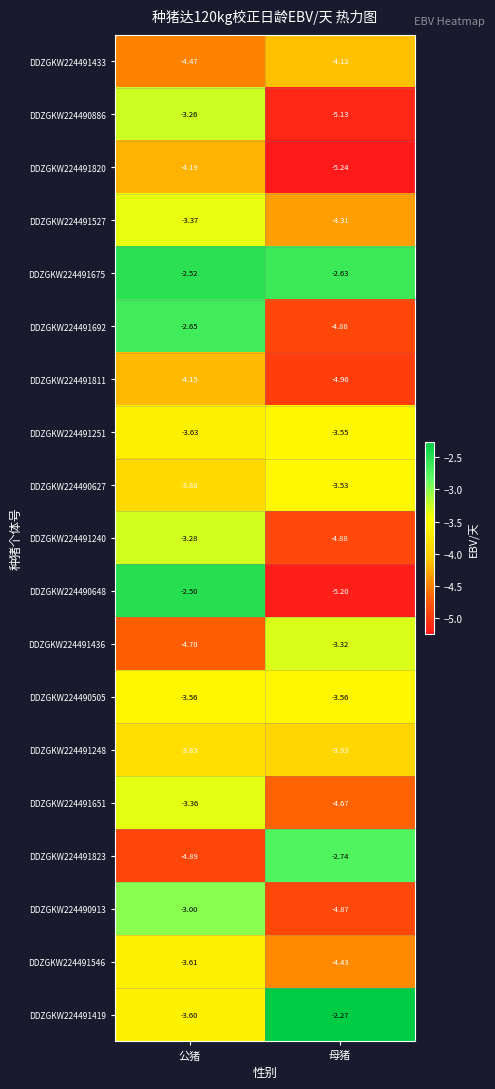

Which category has the lowest value across all series?

母猪